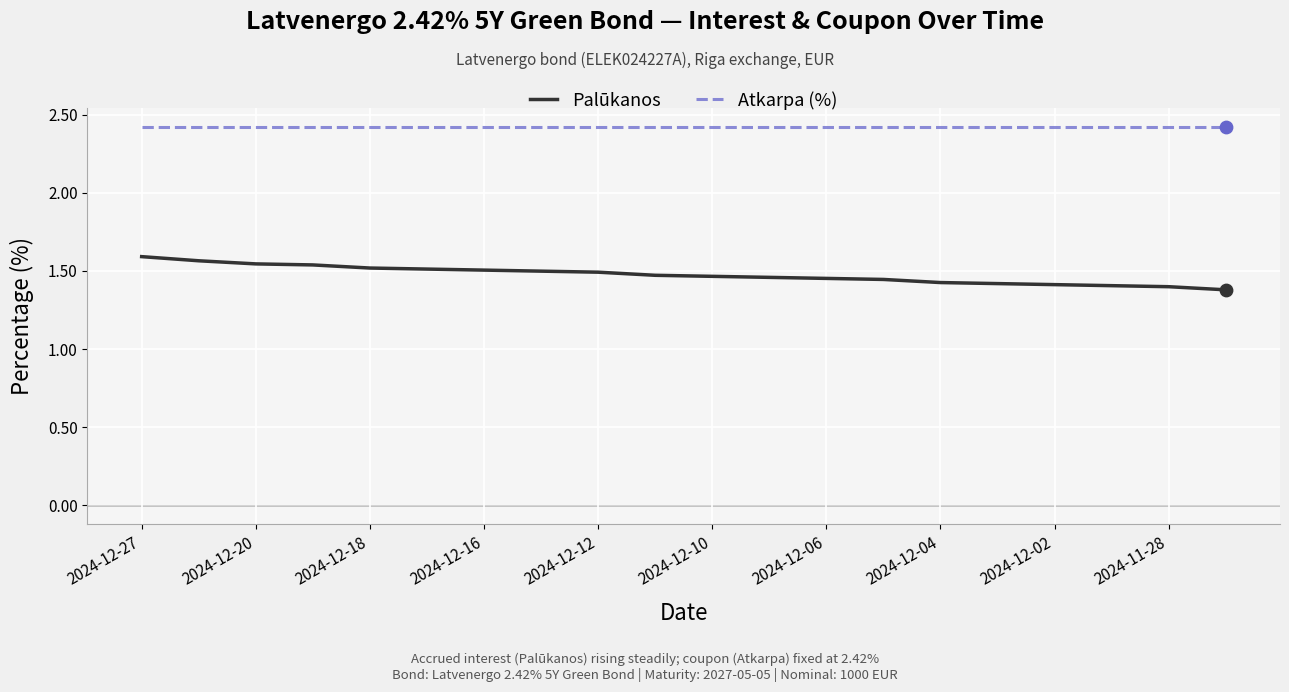

Which series has the largest total across all categories?

Atkarpa (%)